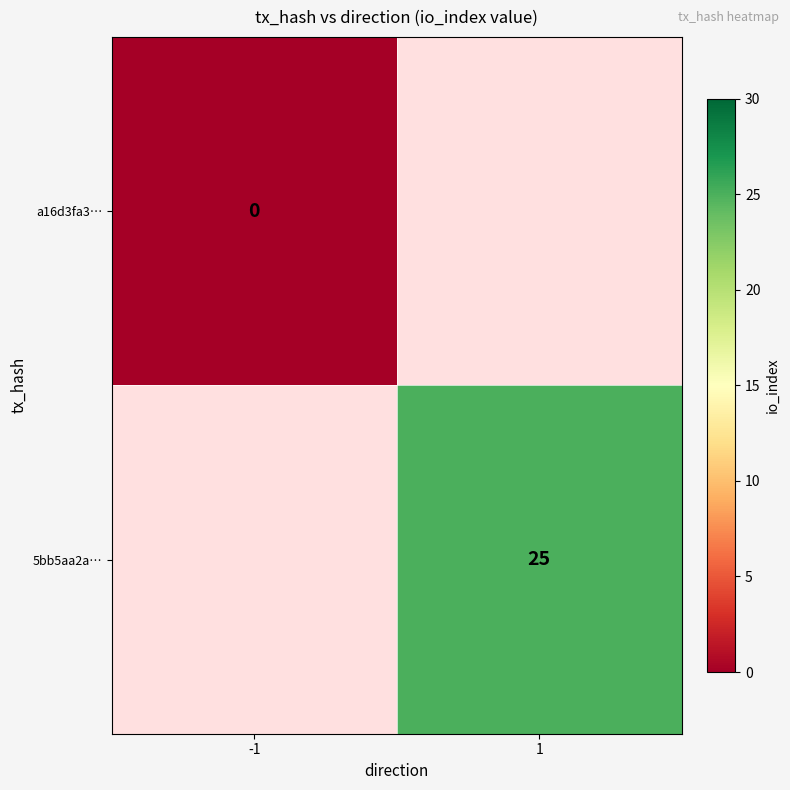

The 5bb5aa2a… series shows 44 at 1. True or false?

False